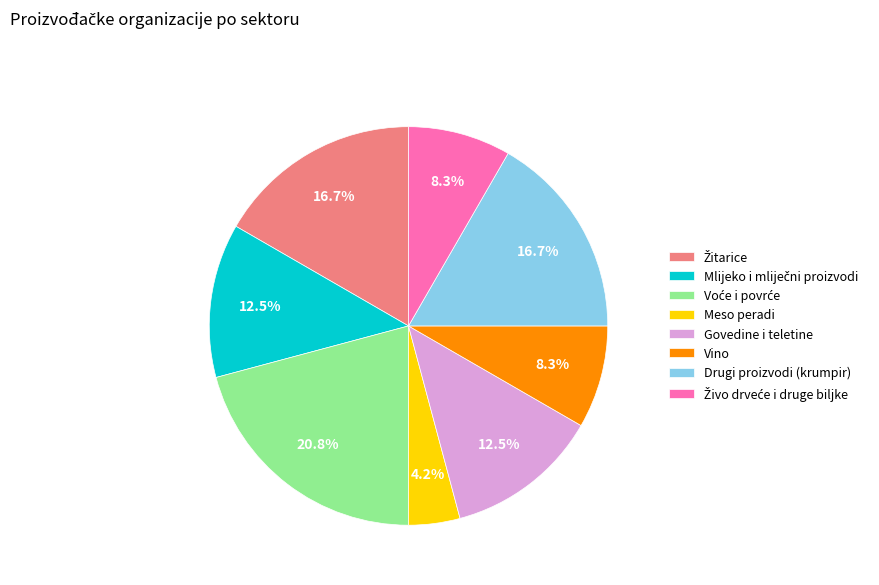

What portion of the pie excludes Drugi proizvodi (krumpir)?

83.3%